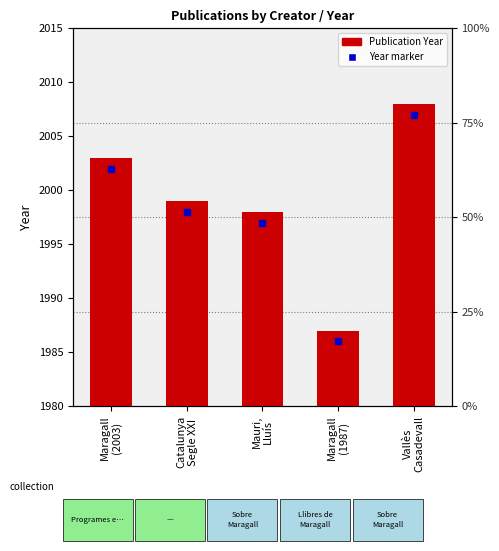

What is the value of the 4th bar from the left?

7